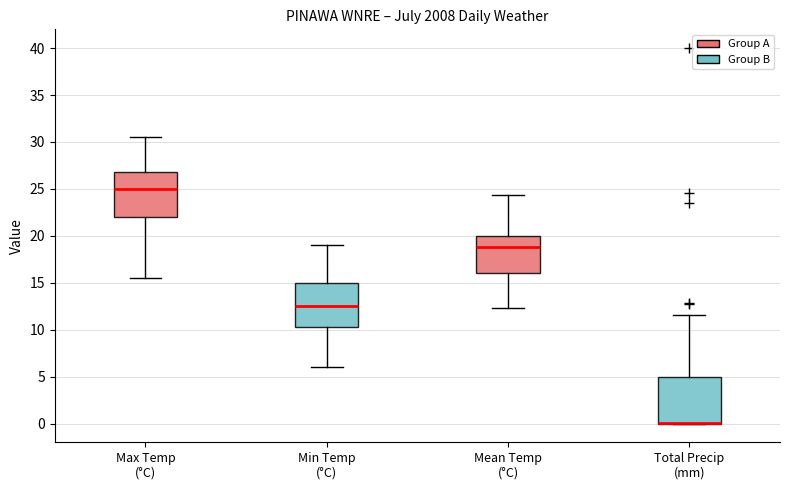

Reading left to right, transcribe this box plot: for each box, give where its median line is, the range the box spans, and where its two whiskers end, as read against the y-axis. The values are not printed on the chart, so give them approximately, as read against the axis.

Max Temp (°C): median 25.0, box 22.0 to 27.0, whiskers 15.5 to 30.5
Min Temp (°C): median 12.5, box 10.5 to 15.0, whiskers 6.0 to 19.0
Mean Temp (°C): median 19.0, box 16.0 to 20.0, whiskers 12.5 to 24.5
Total Precip (mm): median 0.0 (drawn on the box's lower edge), box 0.0 to 5.0, whiskers 0.0 to 11.5